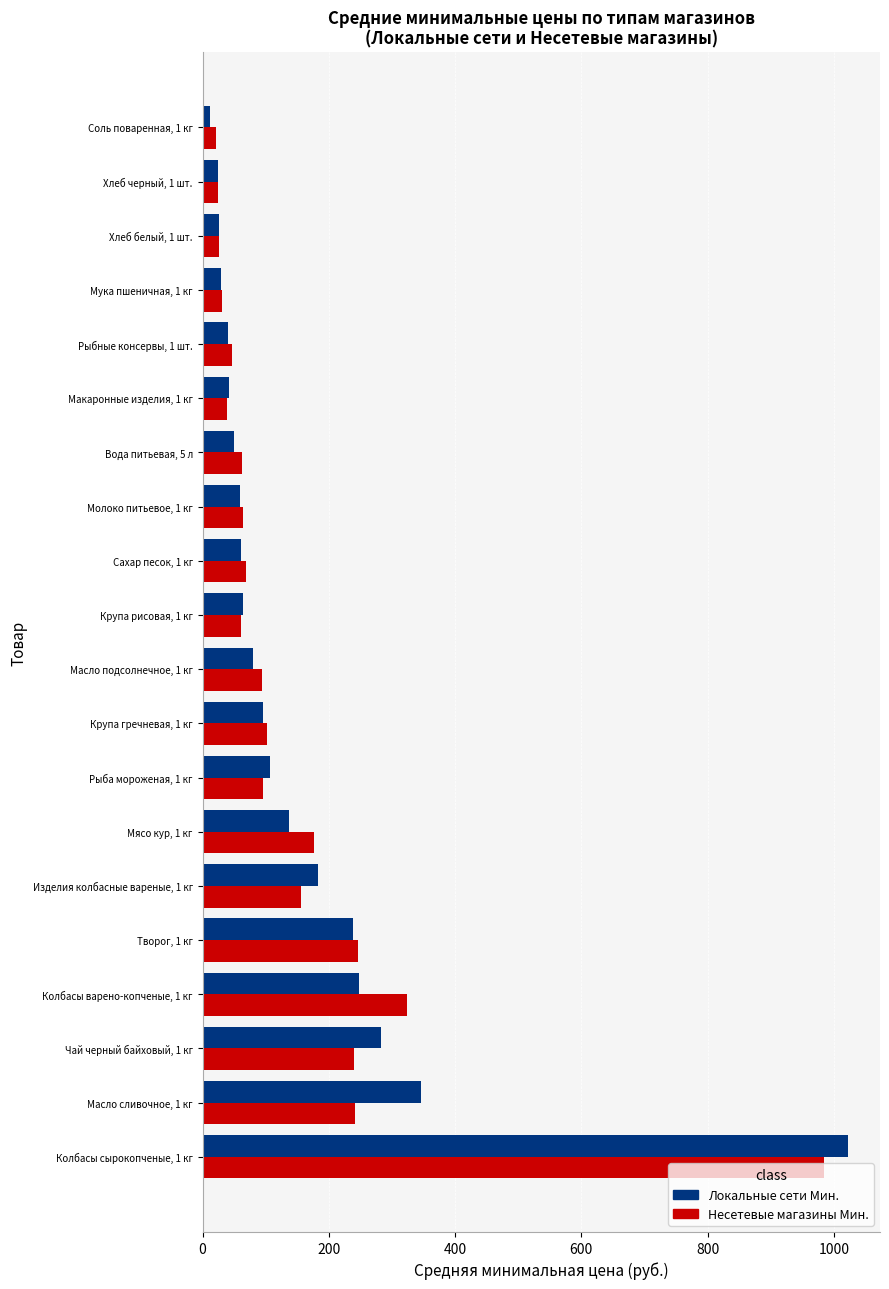

What is the difference between the maximum and second lowest values in the Локальные сети Мин. series?

997.5